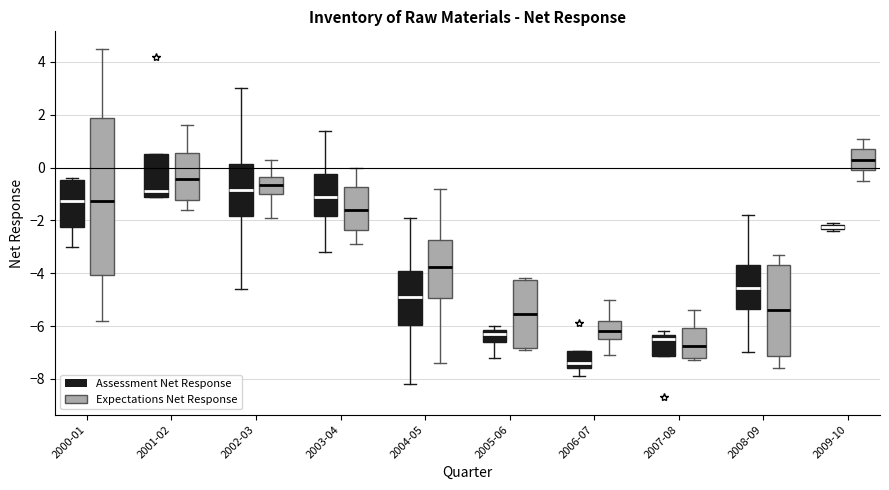

Which box's median line is the highest?

2009-10 (Expectations Net Response)